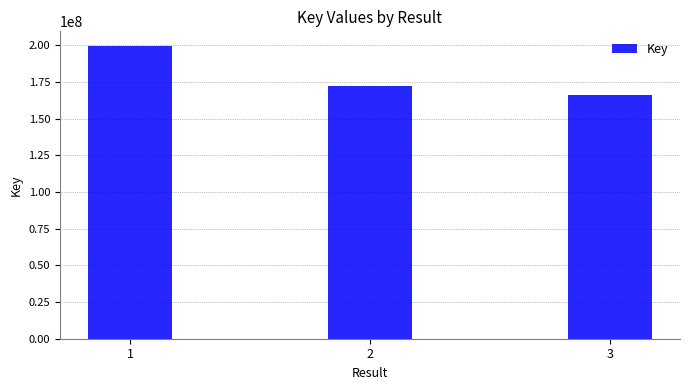

What is the approximate value at 2, to the nearest 50?

172378550